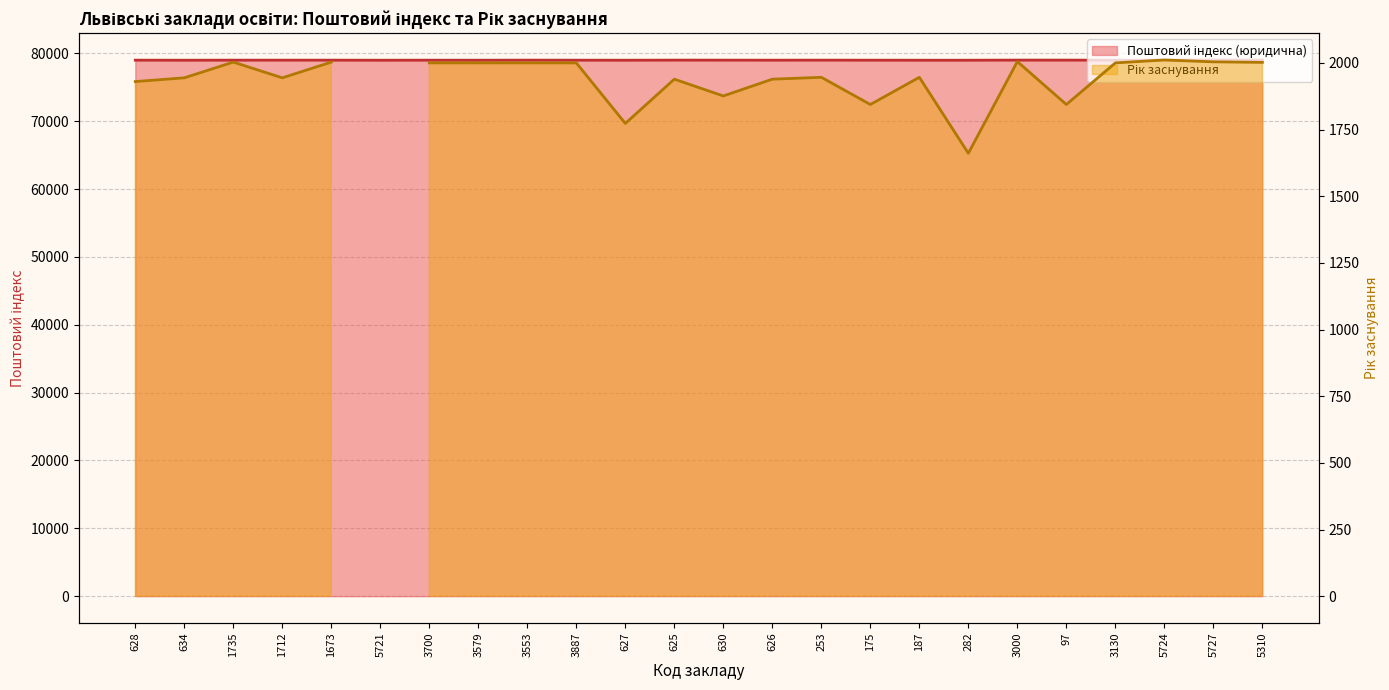

What is the sum of the values at 627 and 630?

158011